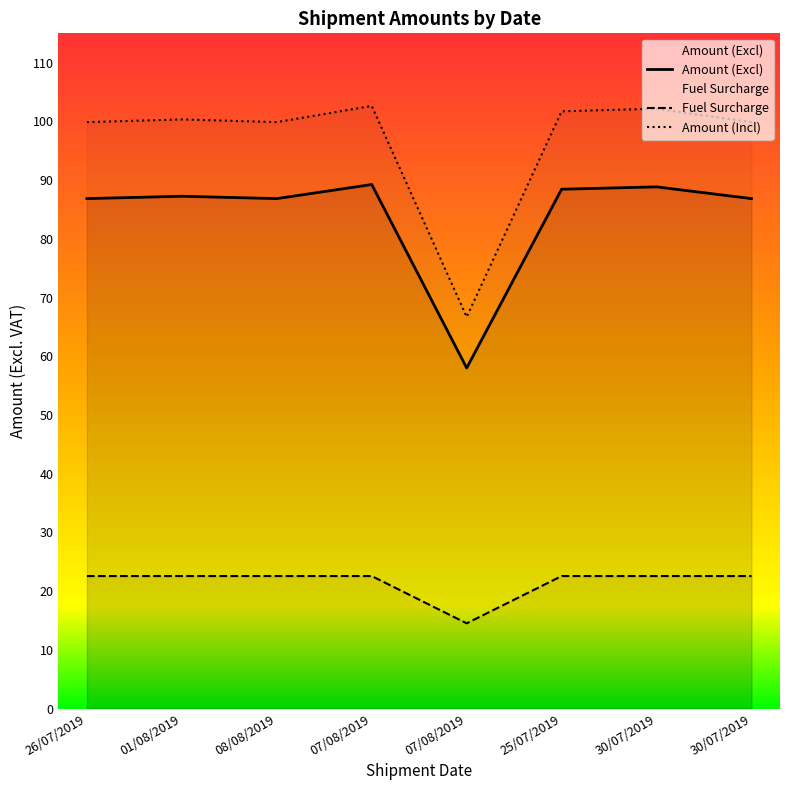

Which has a higher value, 01/08/2019 or 26/07/2019?

01/08/2019